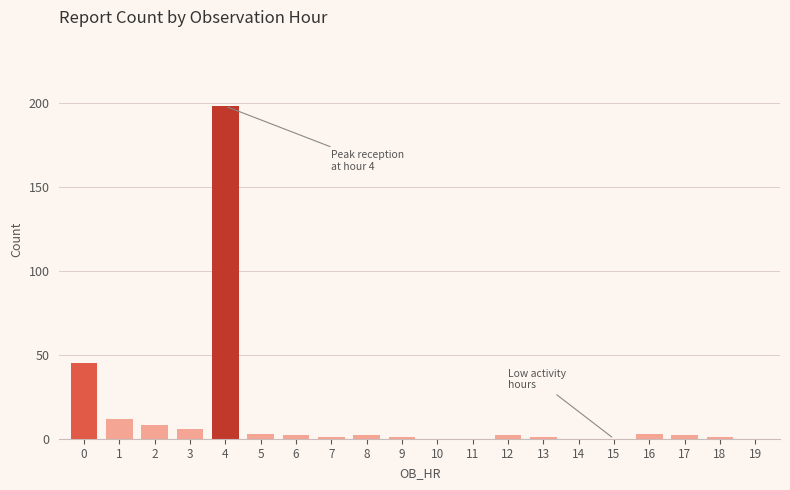

Reading left to right, list all the values displayed in this chart.

0=45	1=12	2=8	3=6	4=198	5=3	6=2	7=1	8=2	9=1	10=0	11=0	12=2	13=1	14=0	15=0	16=3	17=2	18=1	19=0